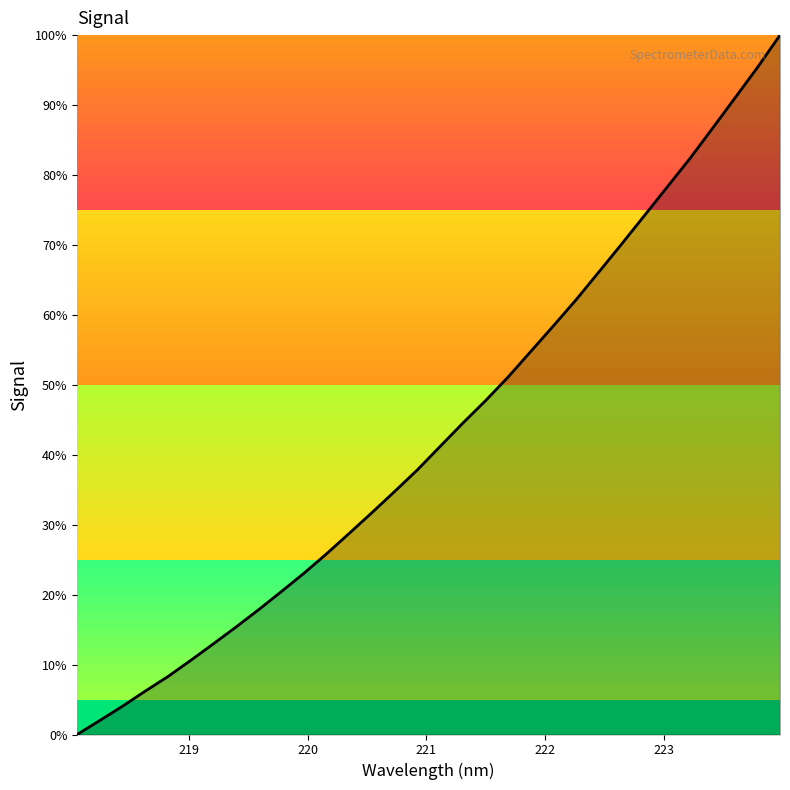

What is the maximum value shown in the chart?

100.0